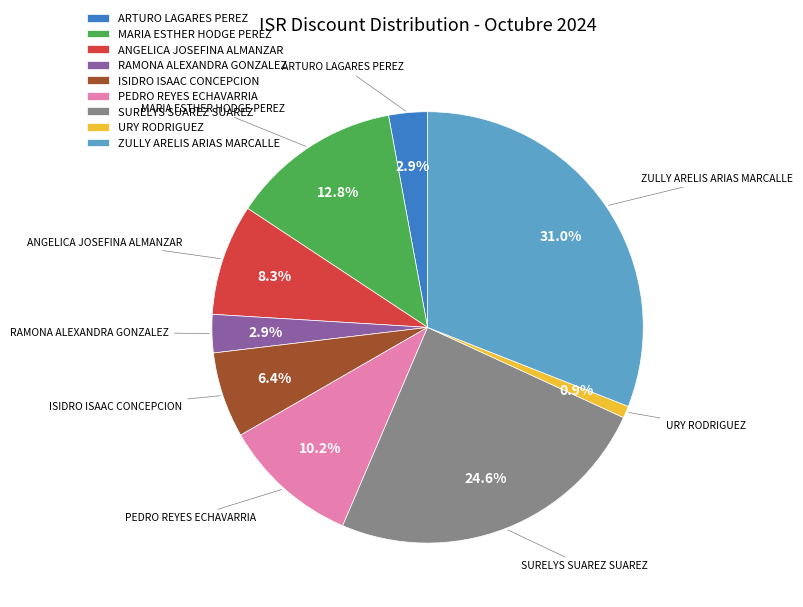

Do URY RODRIGUEZ and ARTURO LAGARES PEREZ together represent more than half of the pie?

No